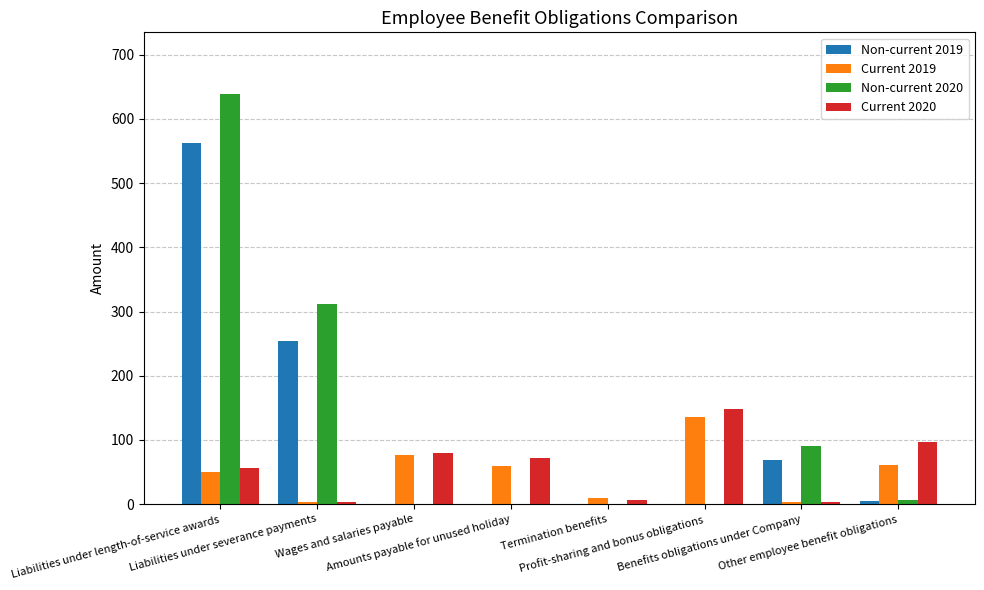

The Non-current 2019 series shows 275 at Wages and salaries payable. True or false?

False